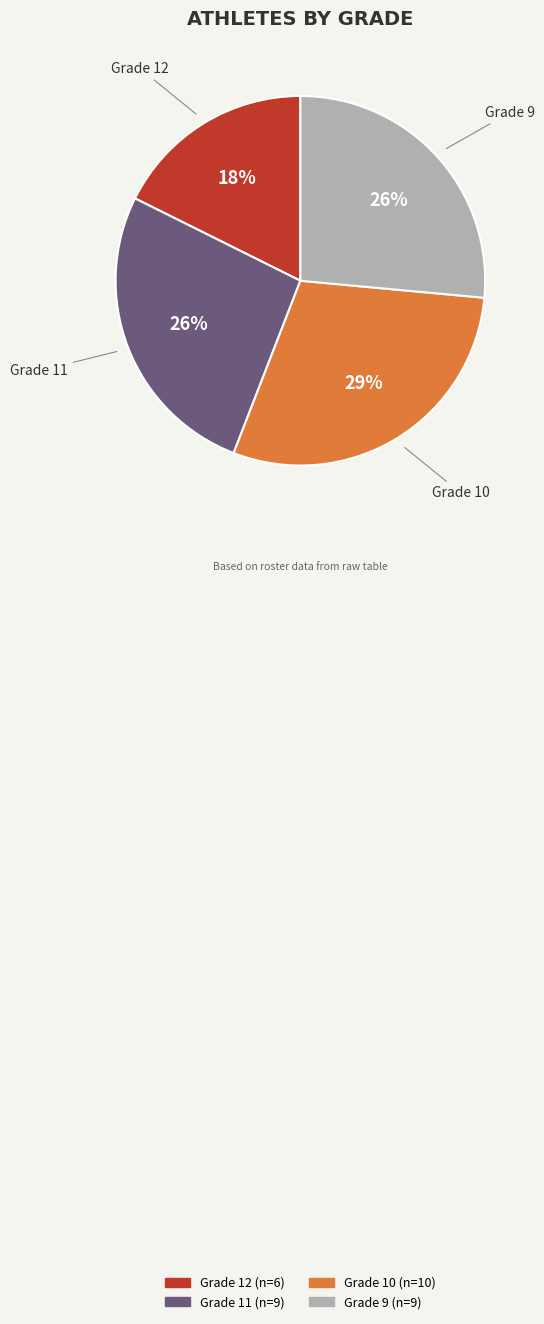

What percentage is the Grade 11 slice, to the nearest percent?

26%